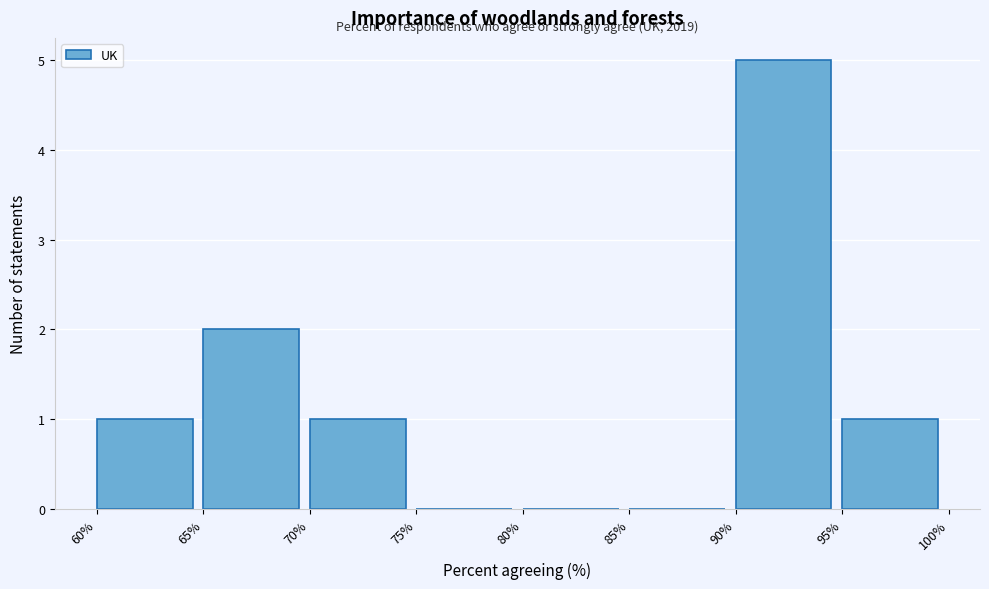

Which range on the x-axis has the tallest bar?

90% to 95%